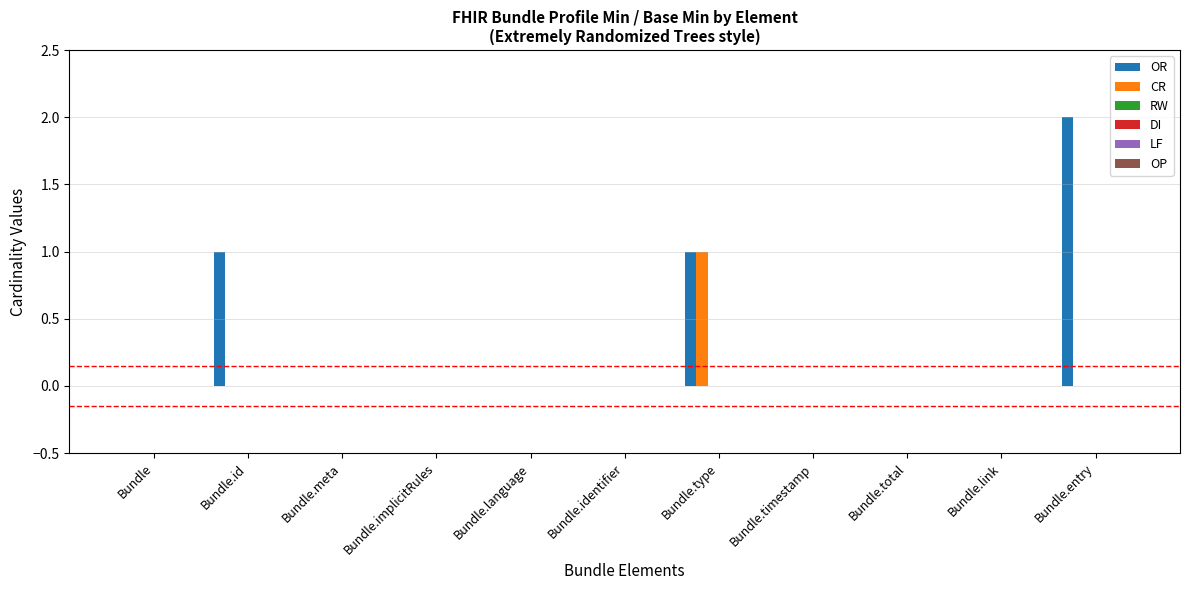

Which series has the largest total across all categories?

OR